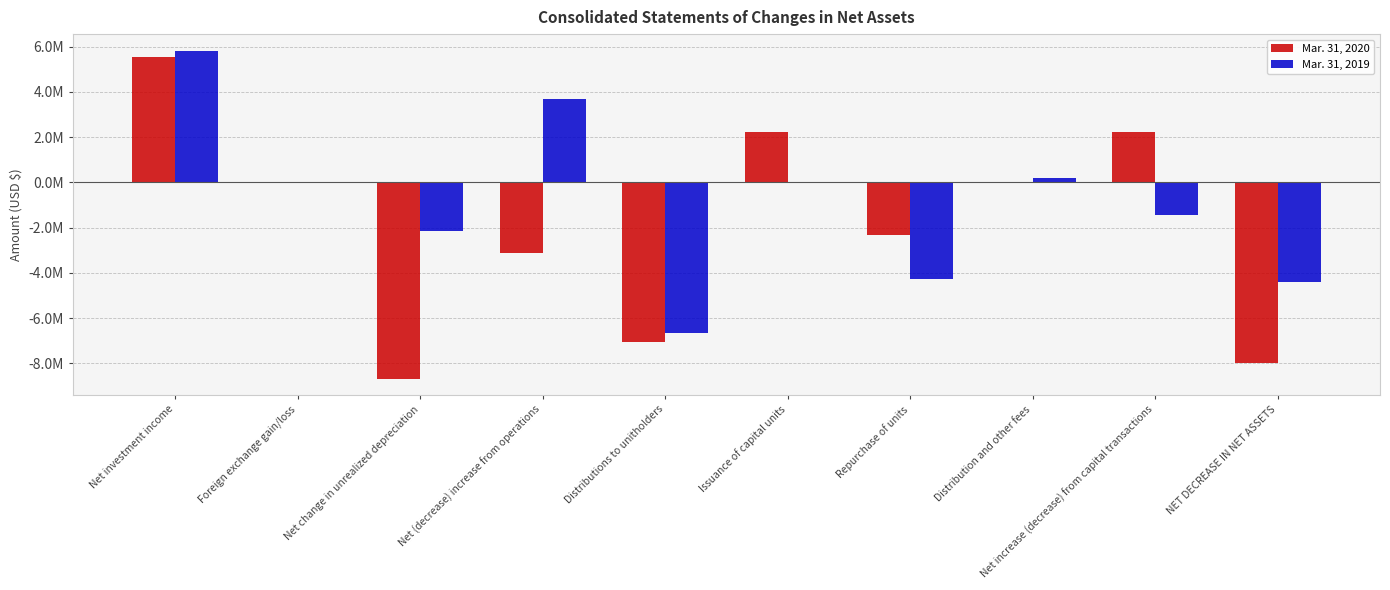

What is the approximate value of Mar. 31, 2019 at NET DECREASE IN NET ASSETS, to the nearest 10?

-4413470